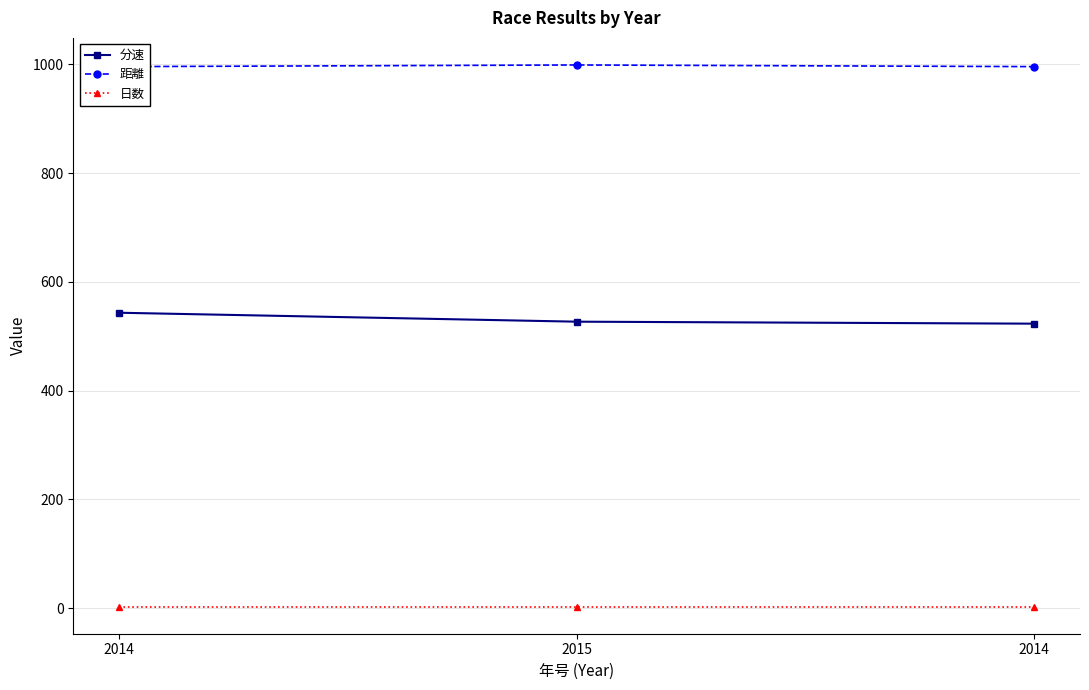

What is the value of the 距離 point at the 1st from the left?

995.6